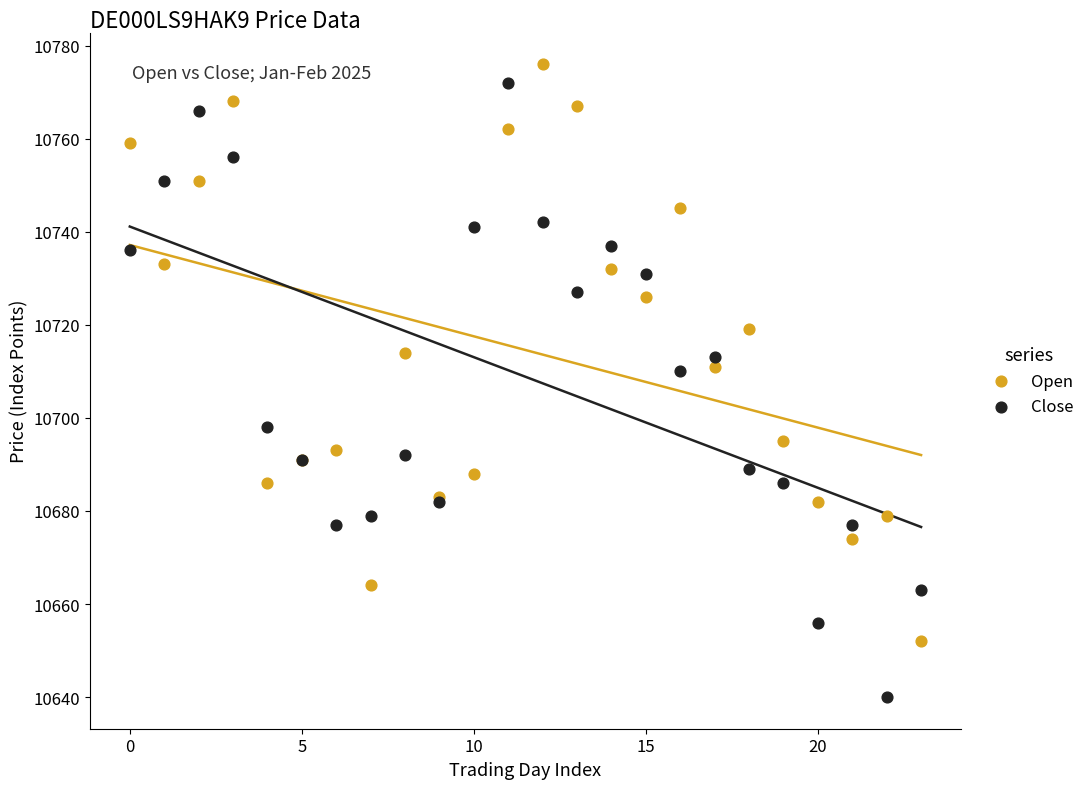

Which series contains the lowest Y value?

Close